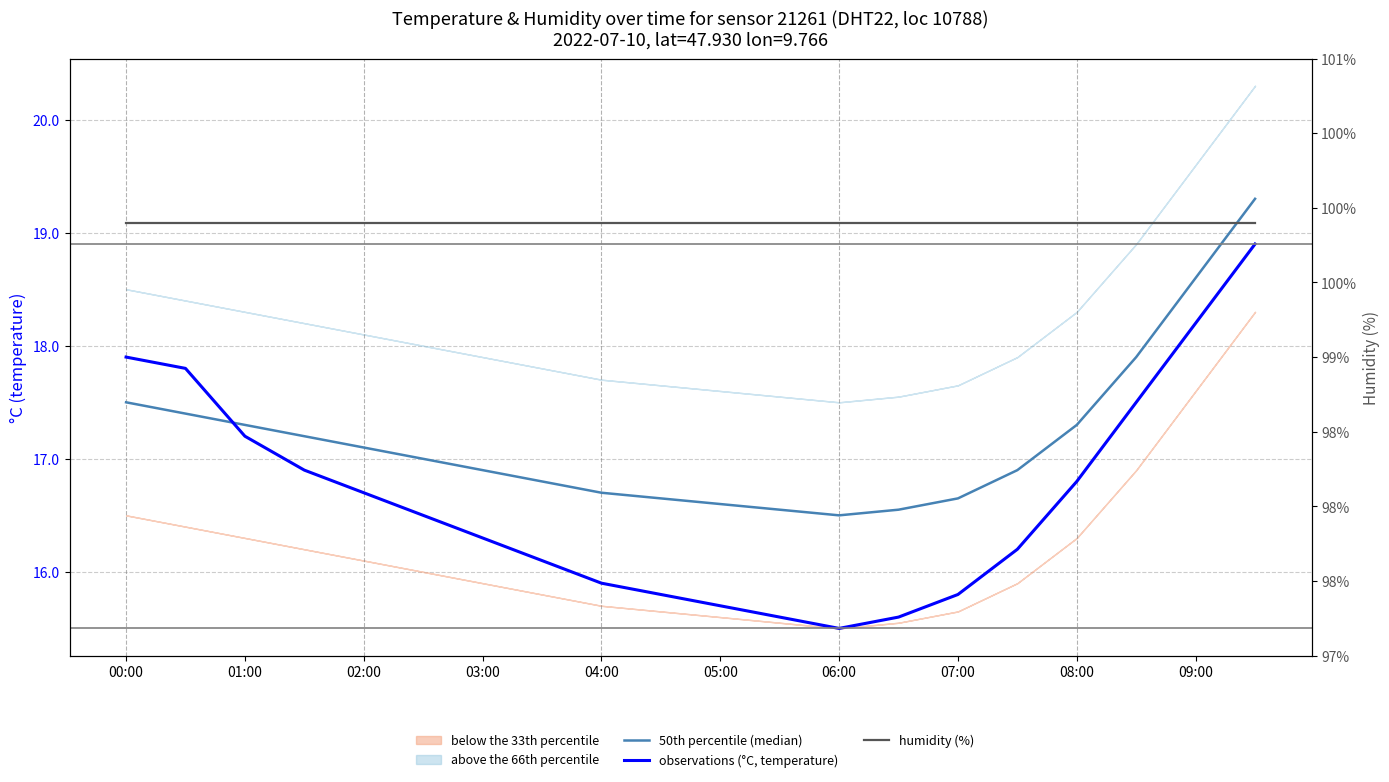

At how many categories does at least one series exceed 45?

20